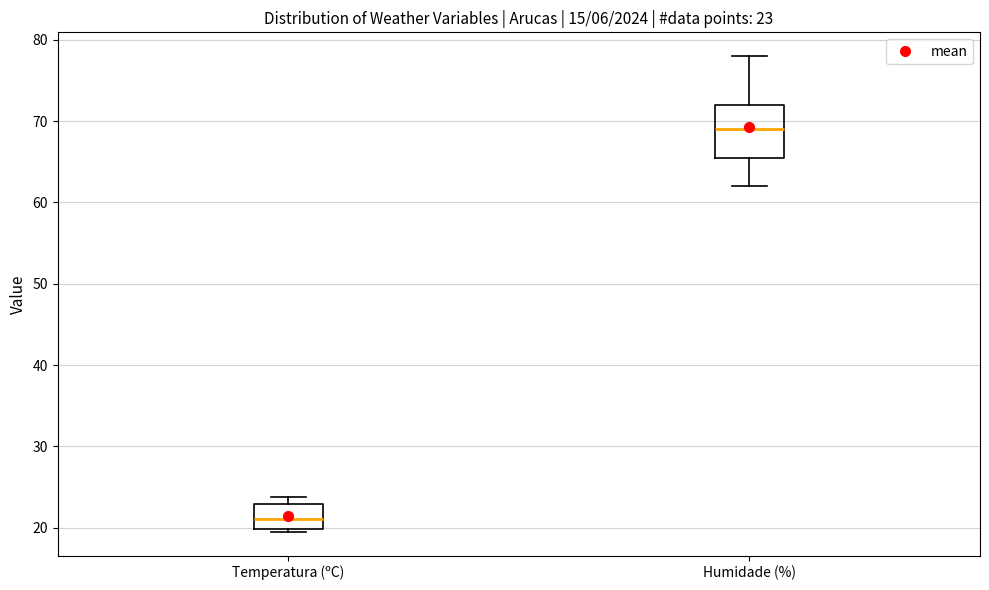

Which box's median line is the lowest?

Temperatura (ºC)